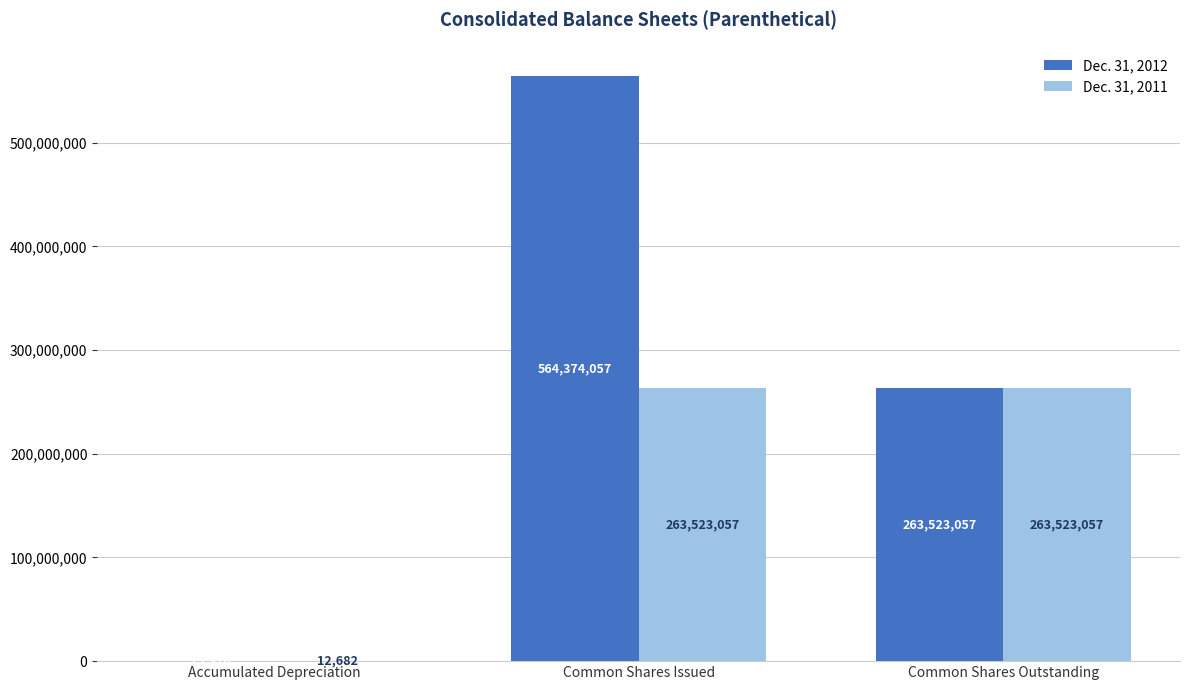

Is the value of Dec. 31, 2011 at Accumulated Depreciation greater than the value of Dec. 31, 2012 at Common Shares Issued?

No